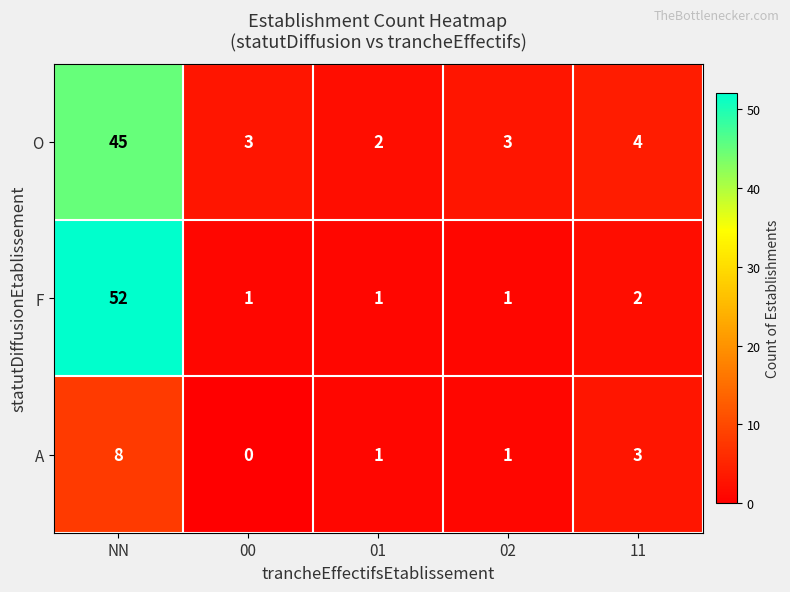

Which series has the widest spread of values?

F